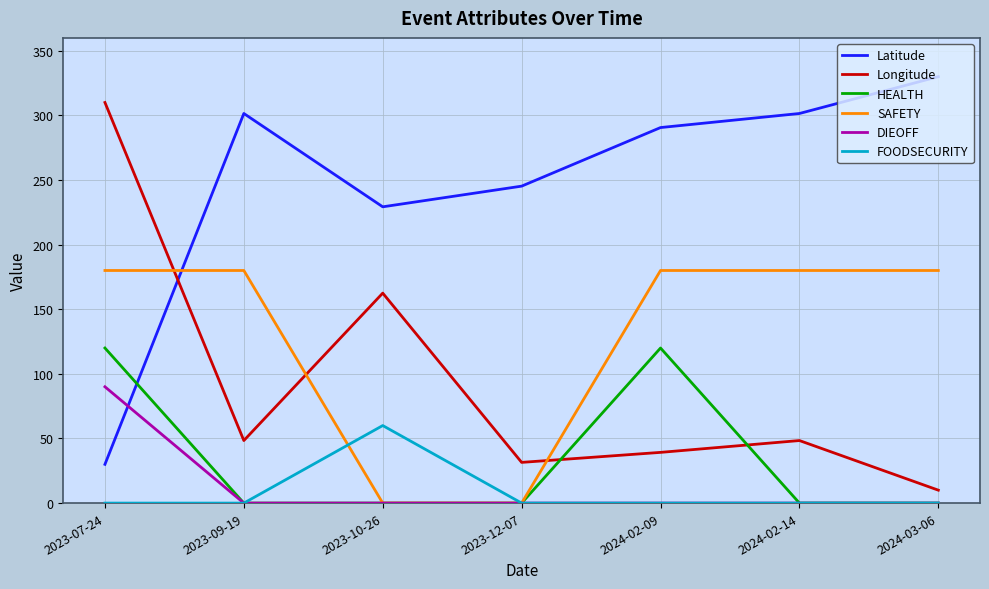

How many categories are shown in the chart?

7